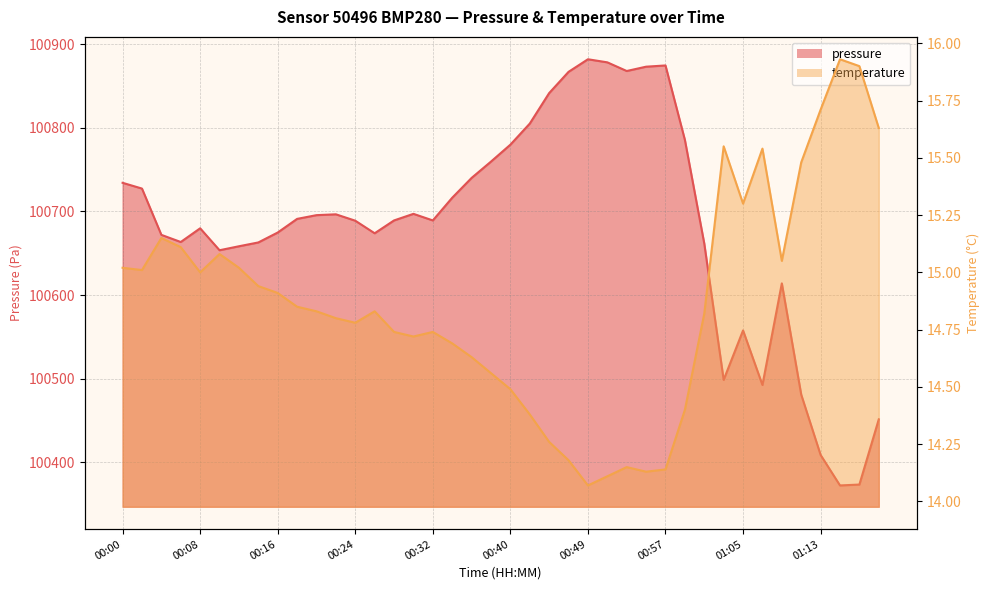

What is the label of the 40th point from the right?

00:00